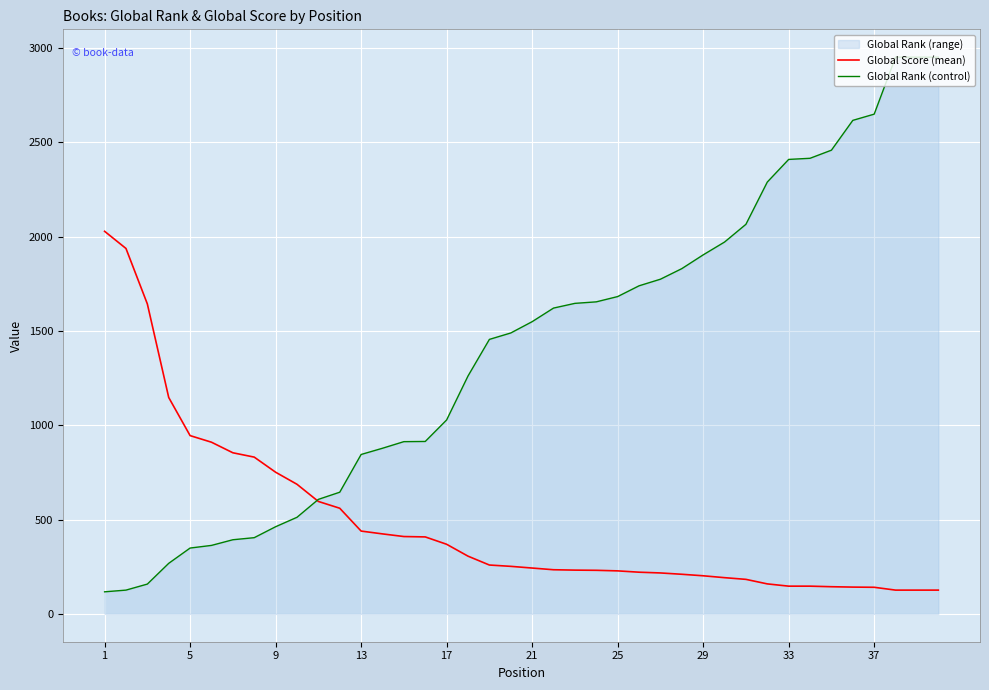

Which series has the largest total across all categories?

Global Rank (control)